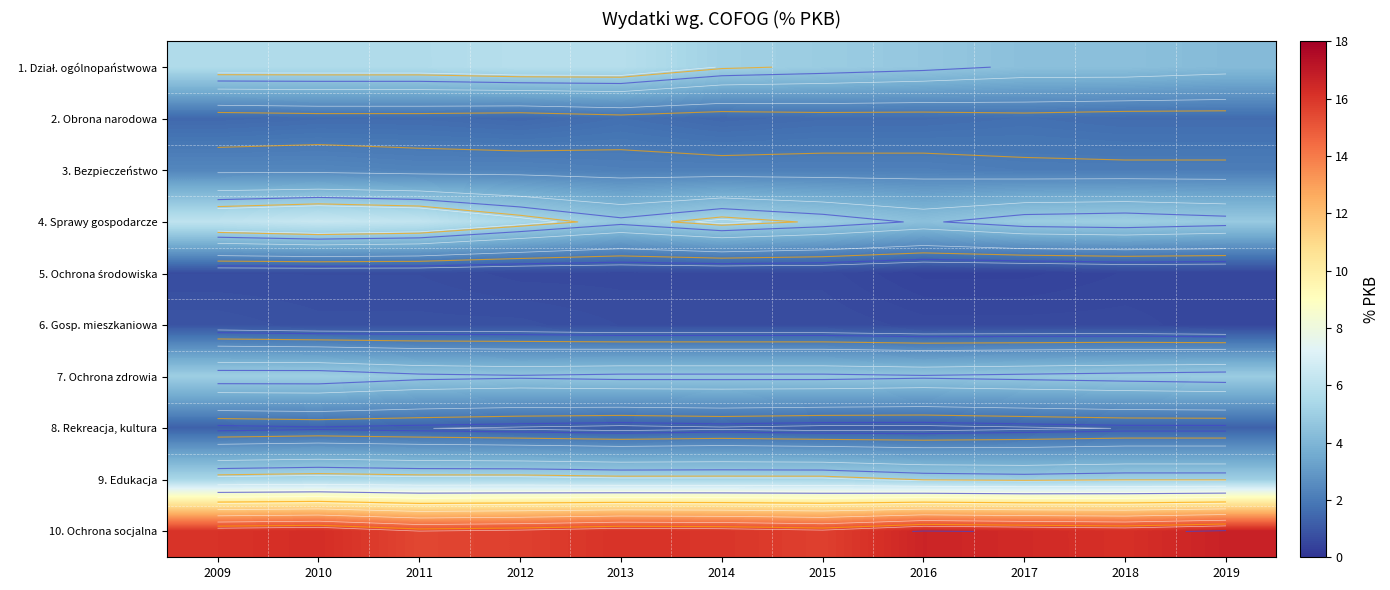

Is it true that 8. Rekreacja, kultura equals 1.8 at 2013?

False